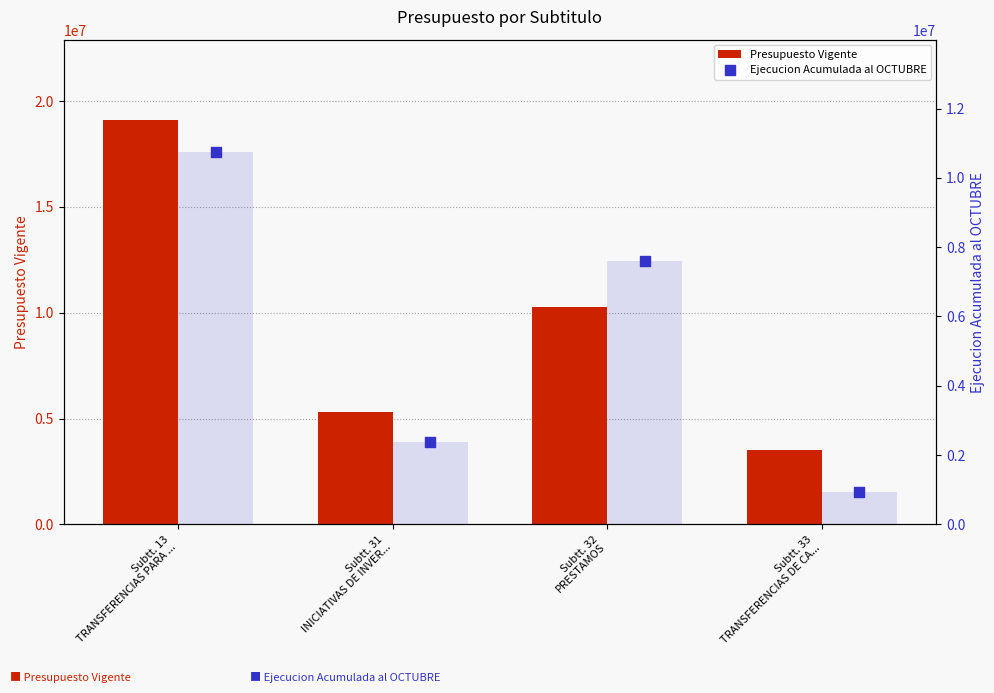

Which series has the largest total across all categories?

Presupuesto Vigente